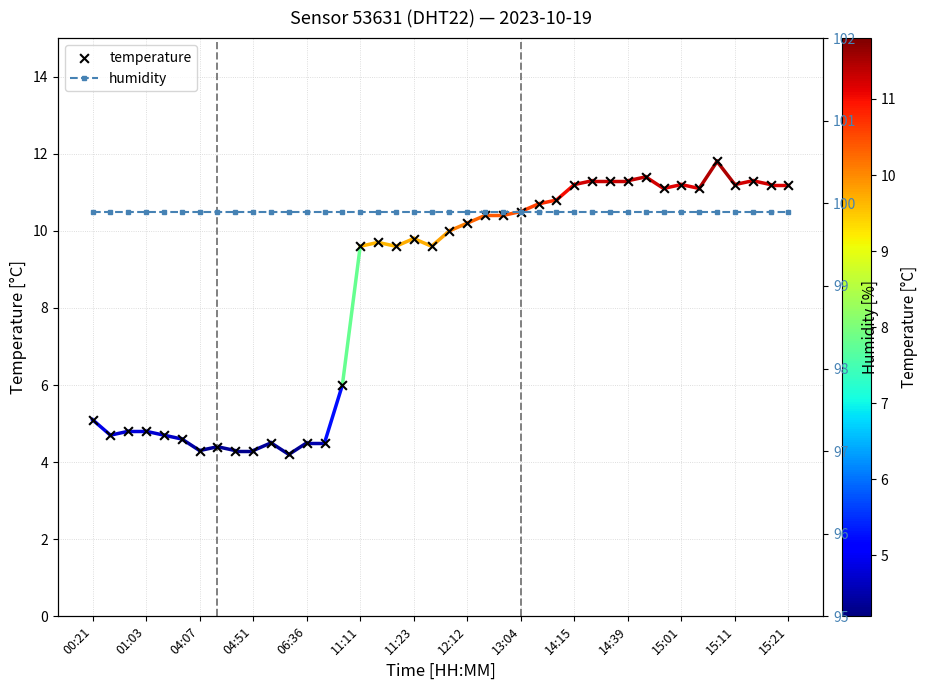

At which category is the sum across all series the highest?

35